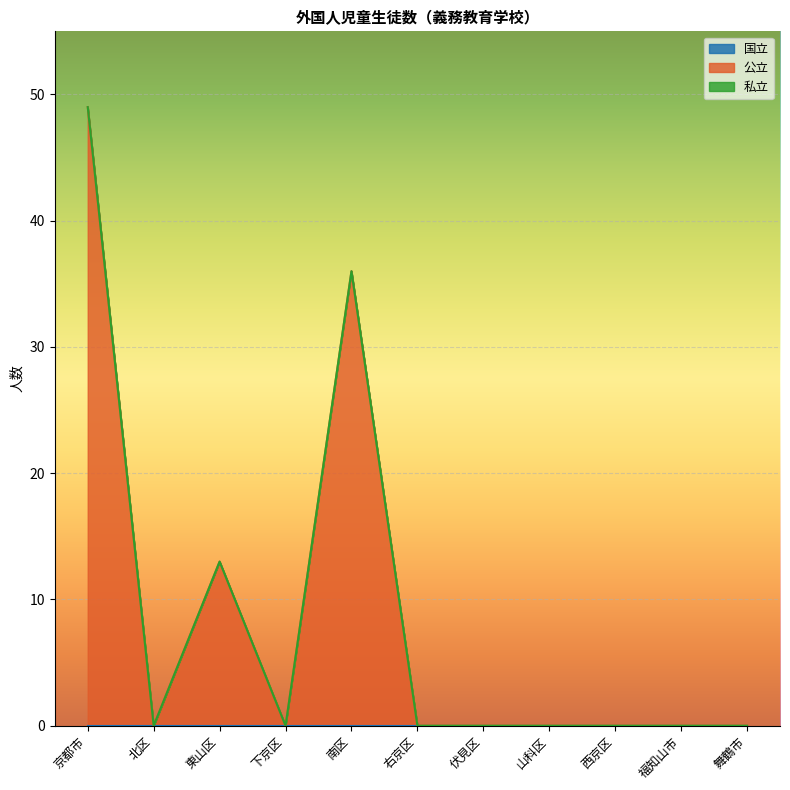

True or false: 国立 and 私立 intersect in this chart.

False